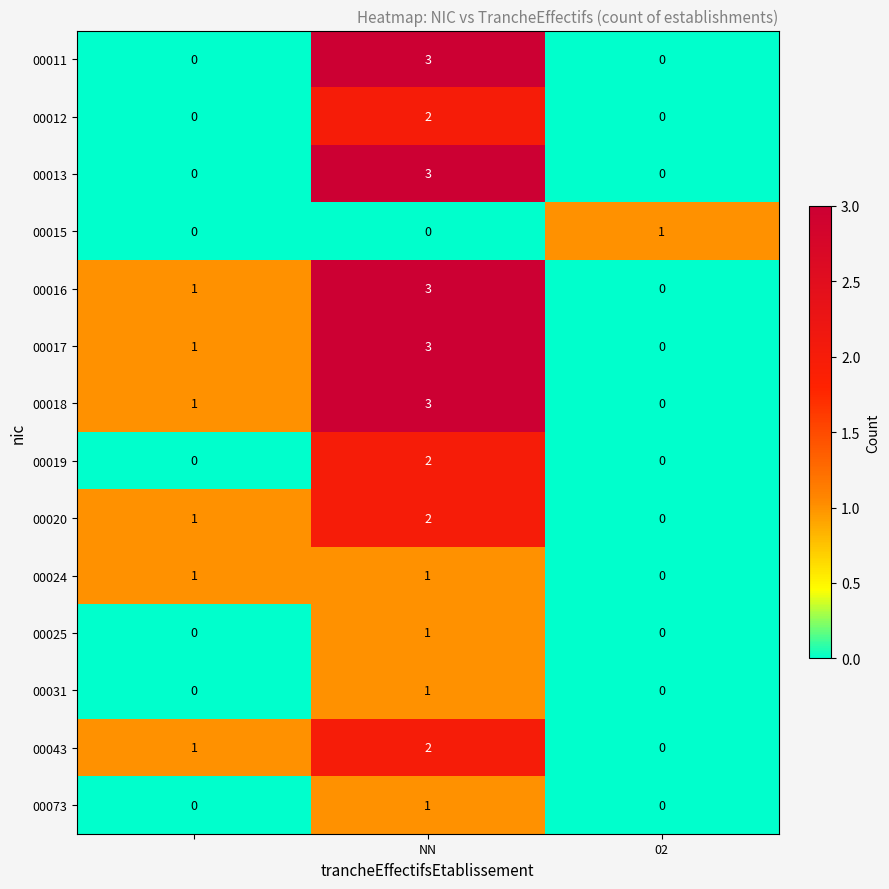

How many distinct data groups are displayed?

14